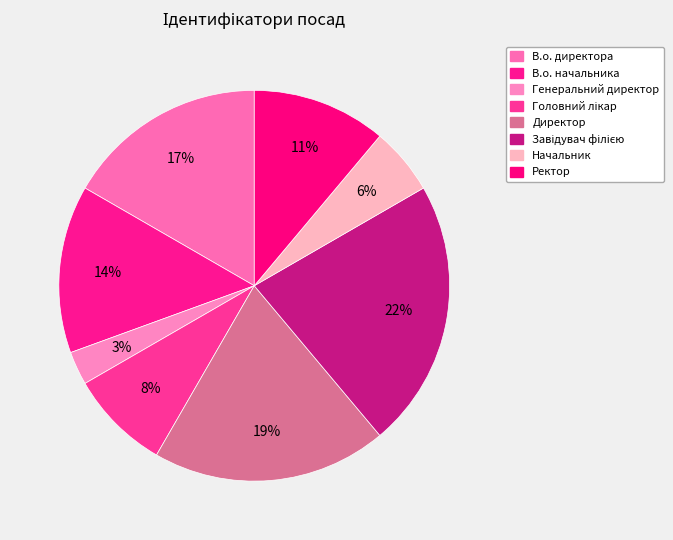

Which category has the smallest portion of the pie?

Генеральний директор